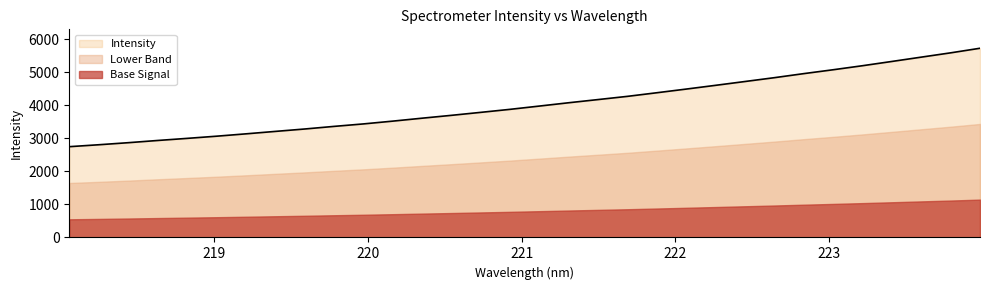

What is the average value?

4039.1